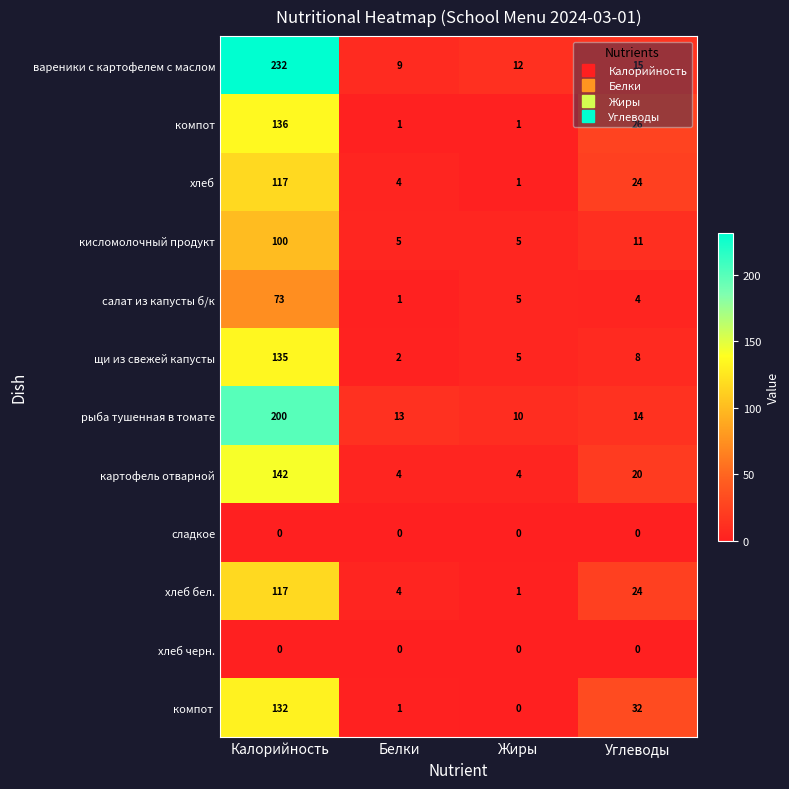

What is the spread (max minus min) of values at Жиры?

12